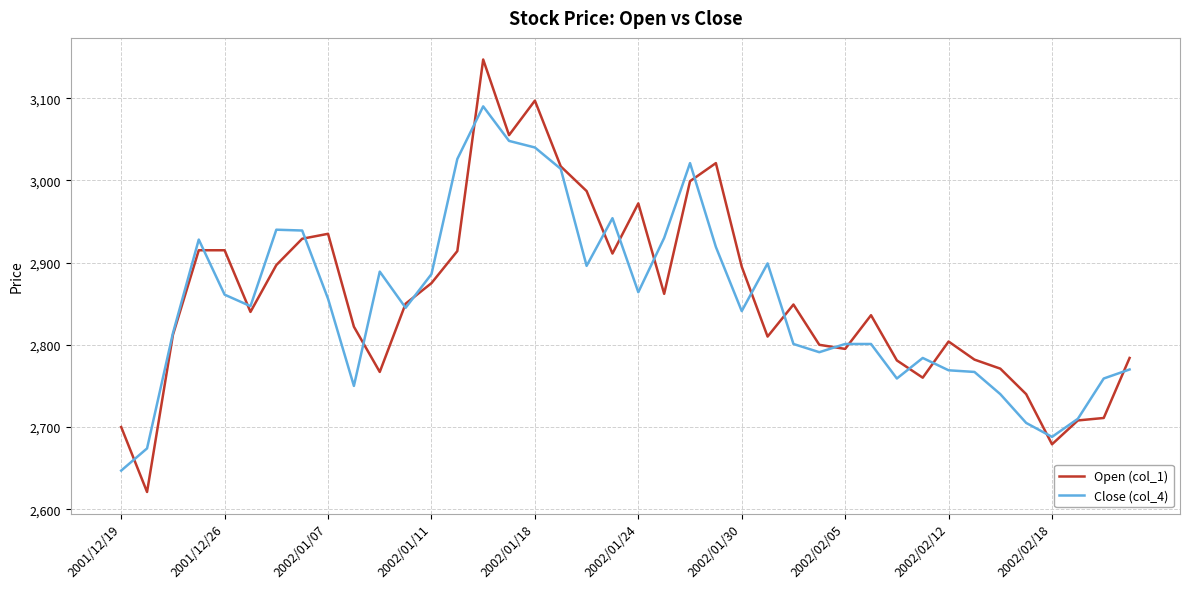

What is the lowest value of the Open (col_1) series?

2621